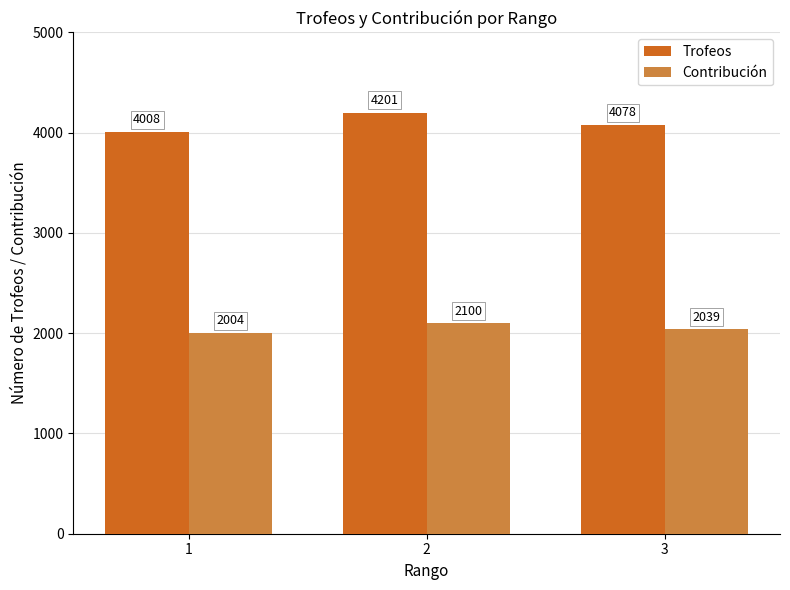

Is it true that Contribución equals 3449 at 3?

False